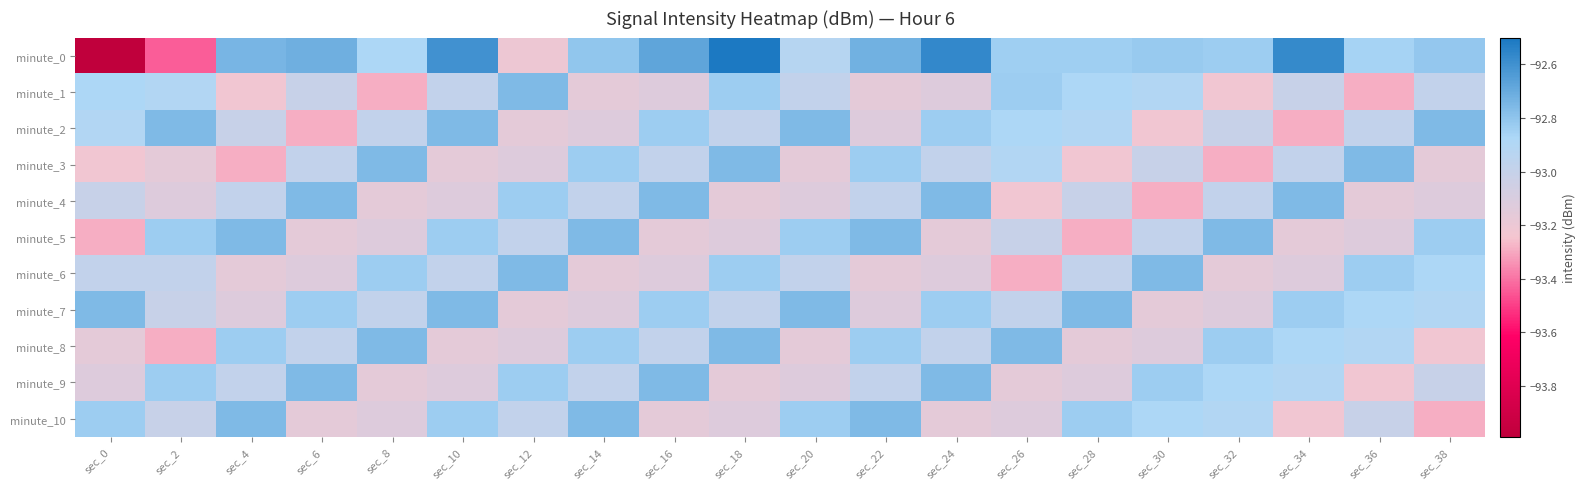

Between sec_4 and sec_28, which series saw the biggest shift?

minute_5